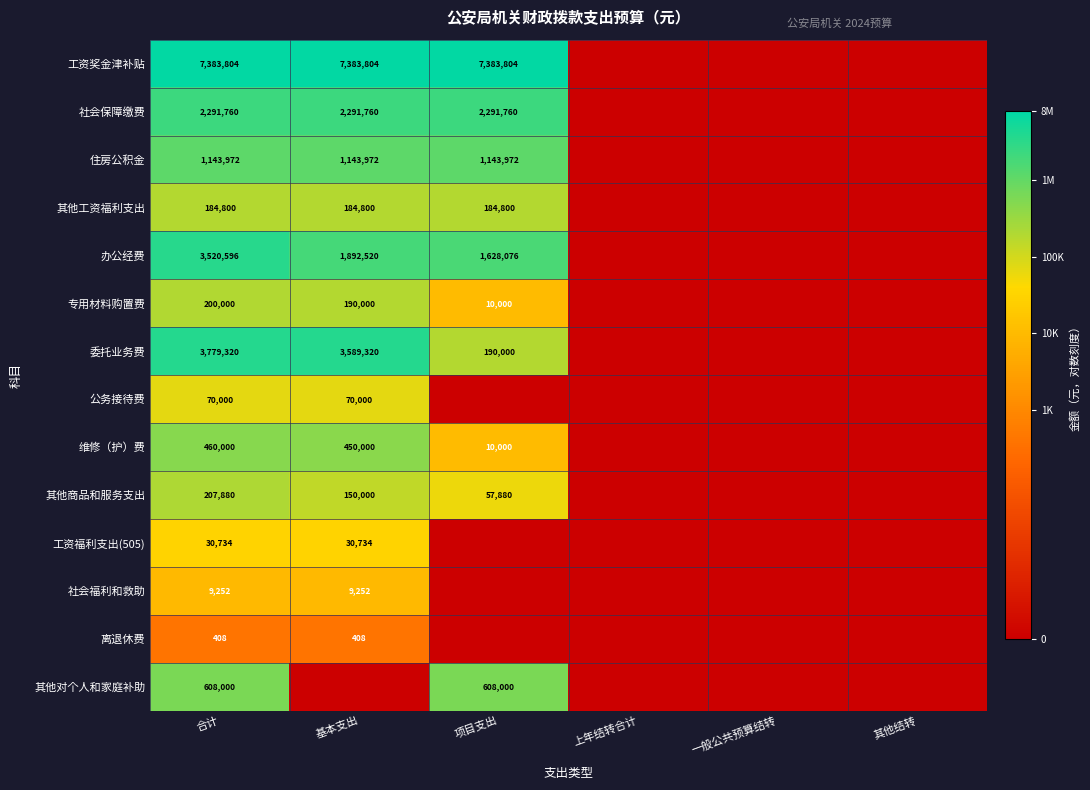

The 工资福利支出(505) series shows 17377 at 基本支出. True or false?

False